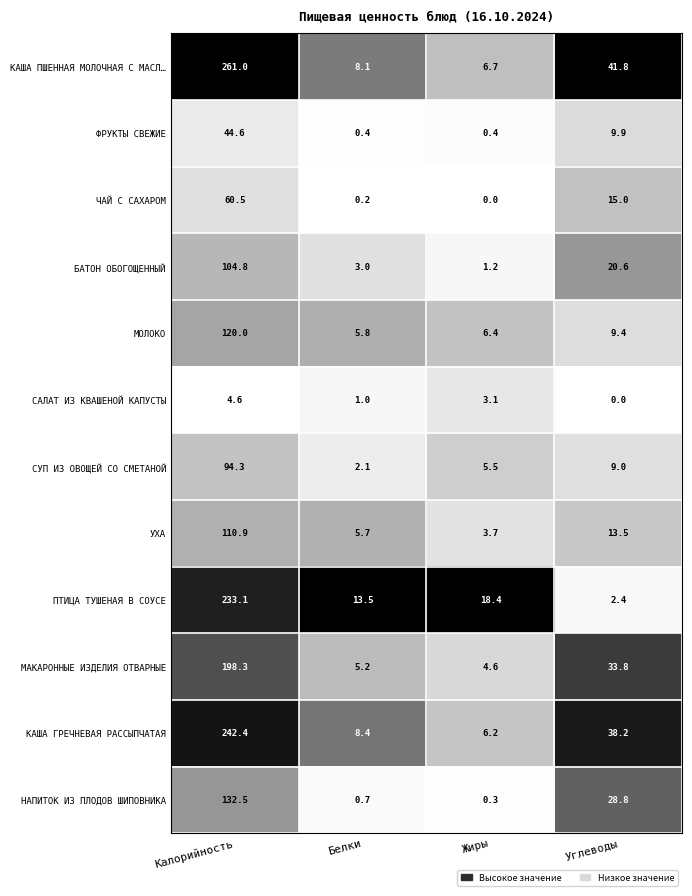

What is the total value across all series at Белки?

54.1